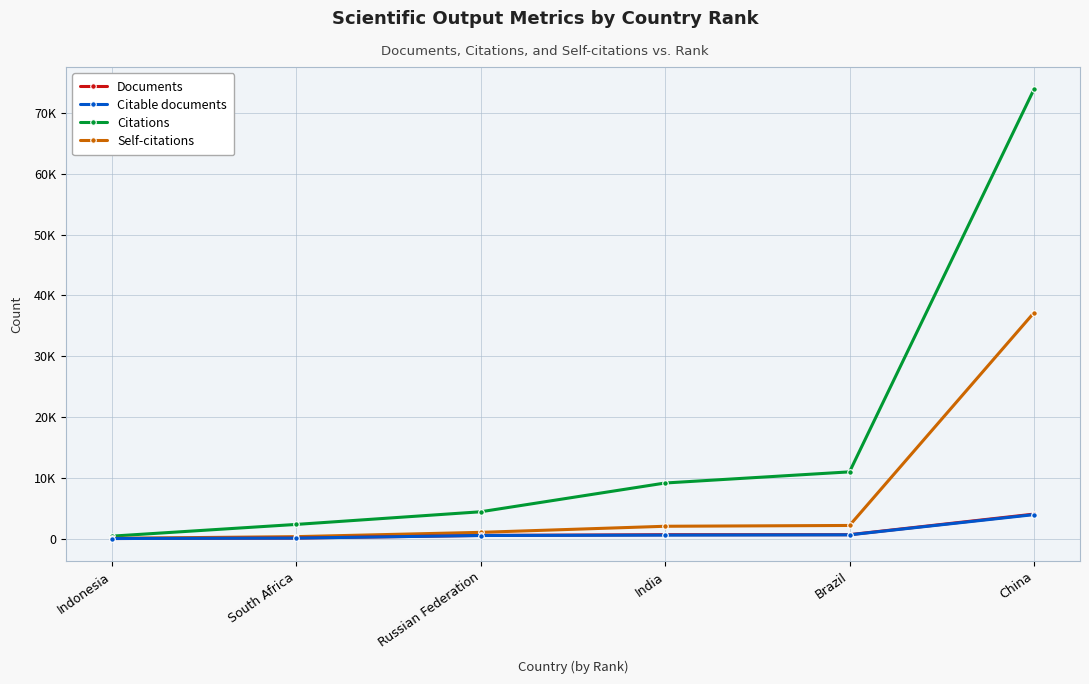

Is this an area chart (filled region under the line)?

No